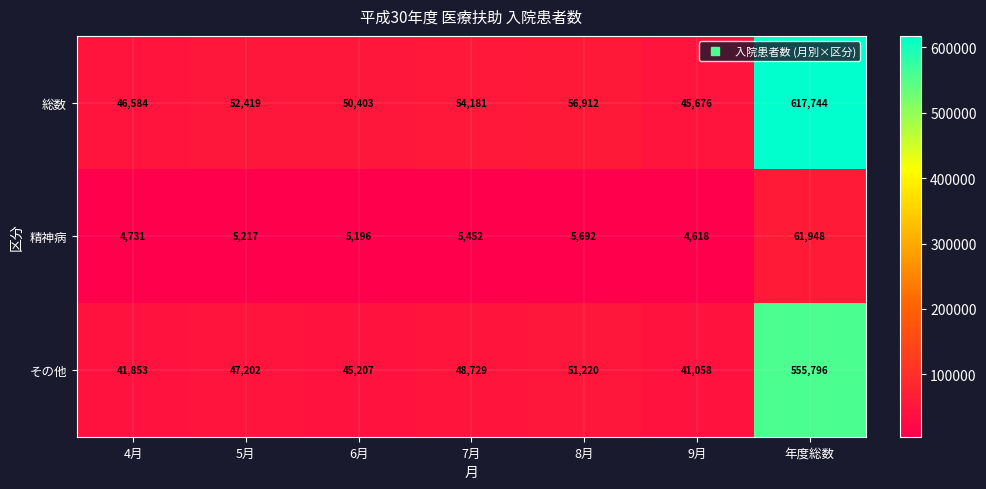

Reading left to right, what are all the values shown in this chart?

総数: 4月=46584	5月=52419	6月=50403	7月=54181	8月=56912	9月=45676	年度総数=617744
精神病: 4月=4731	5月=5217	6月=5196	7月=5452	8月=5692	9月=4618	年度総数=61948
その他: 4月=41853	5月=47202	6月=45207	7月=48729	8月=51220	9月=41058	年度総数=555796